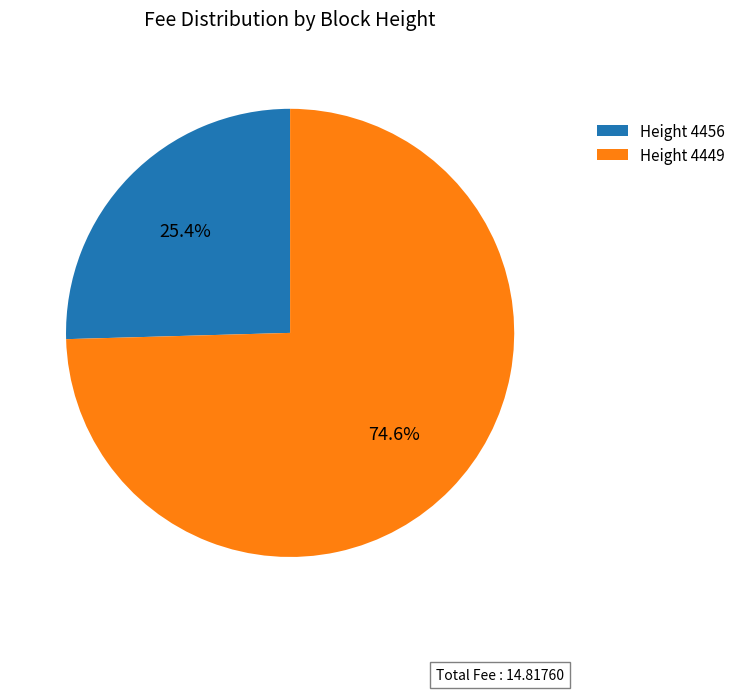

Which slice represents more than half of the pie?

Height 4449